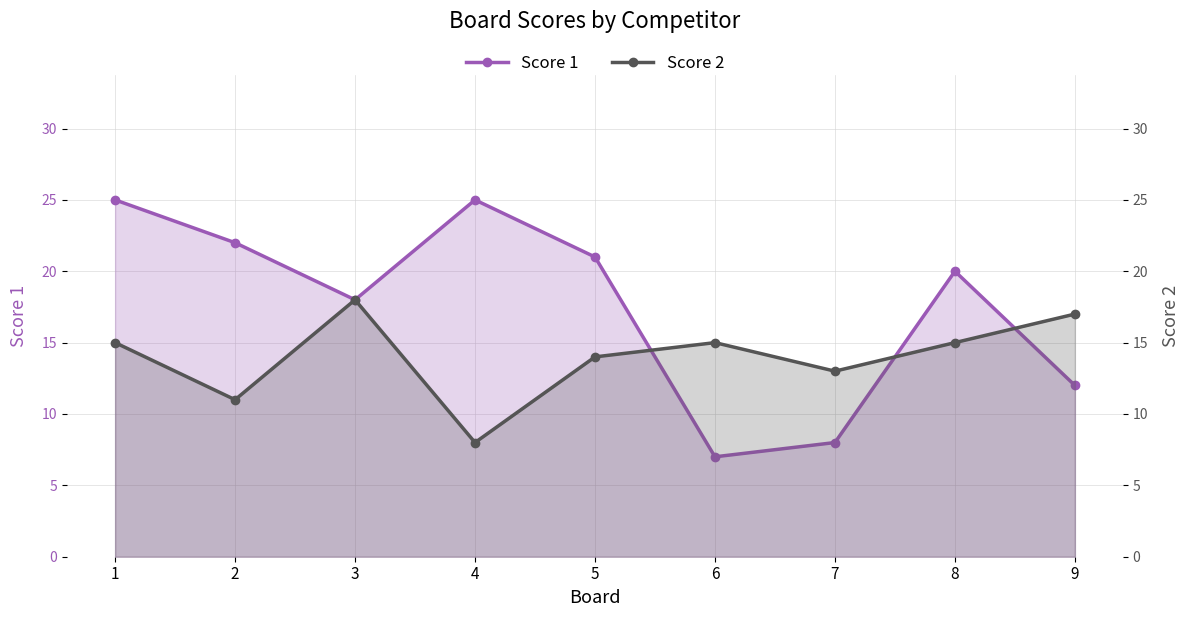

Which series has the largest total across all categories?

Score 1